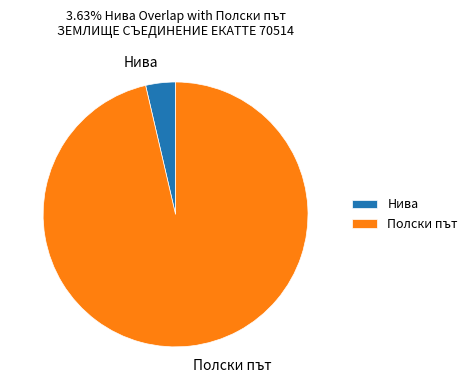

Is it true that Нива is 4% of the pie?

True